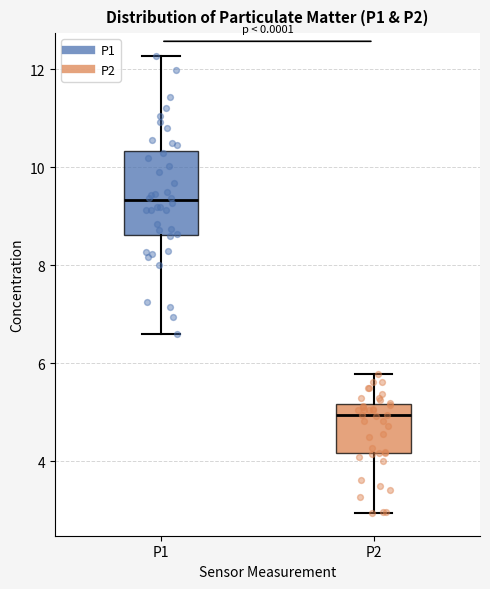

Comparing the boxes themselves (not the whiskers), which one is the tallest?

P1